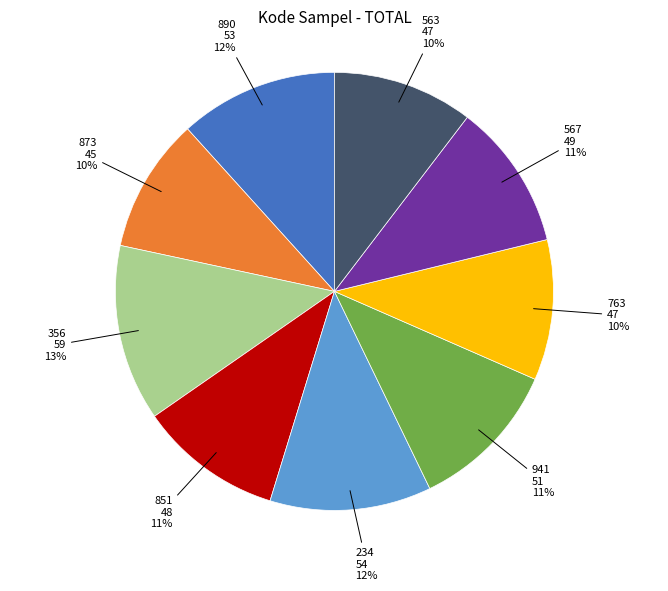

To the nearest percent, what is the average slice percentage?

11%